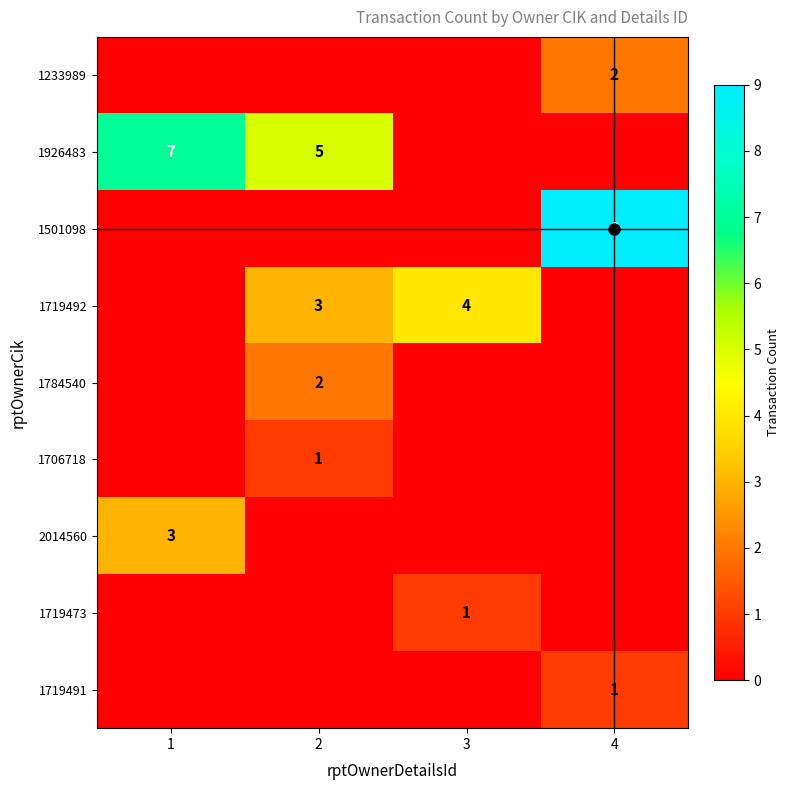

Which series has the largest total across all categories?

1926483